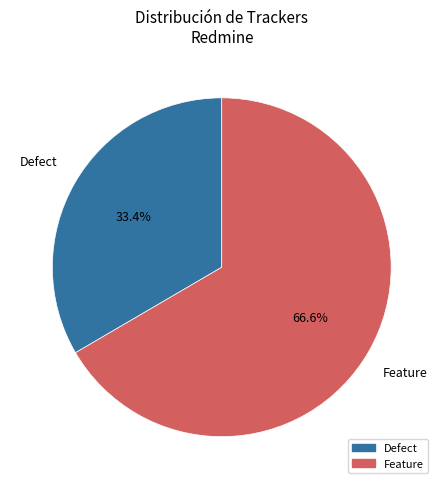

To the nearest percent, what is the difference between the Defect and Feature slice percentages?

33%